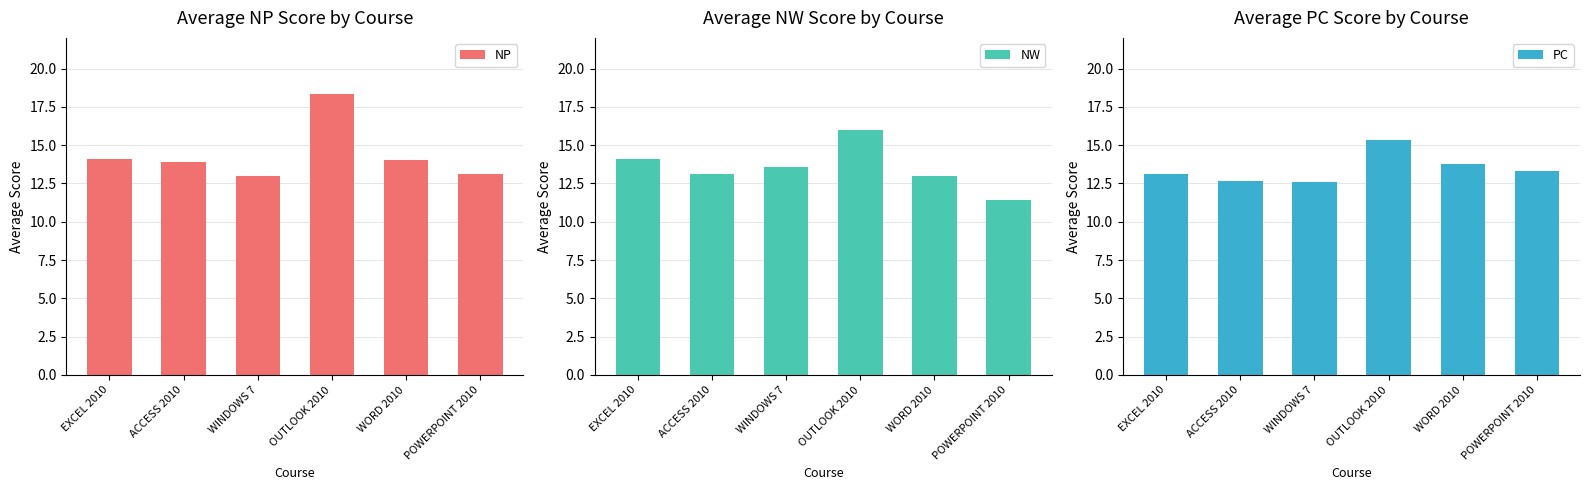

What value does the NW series have at WINDOWS 7?

13.6